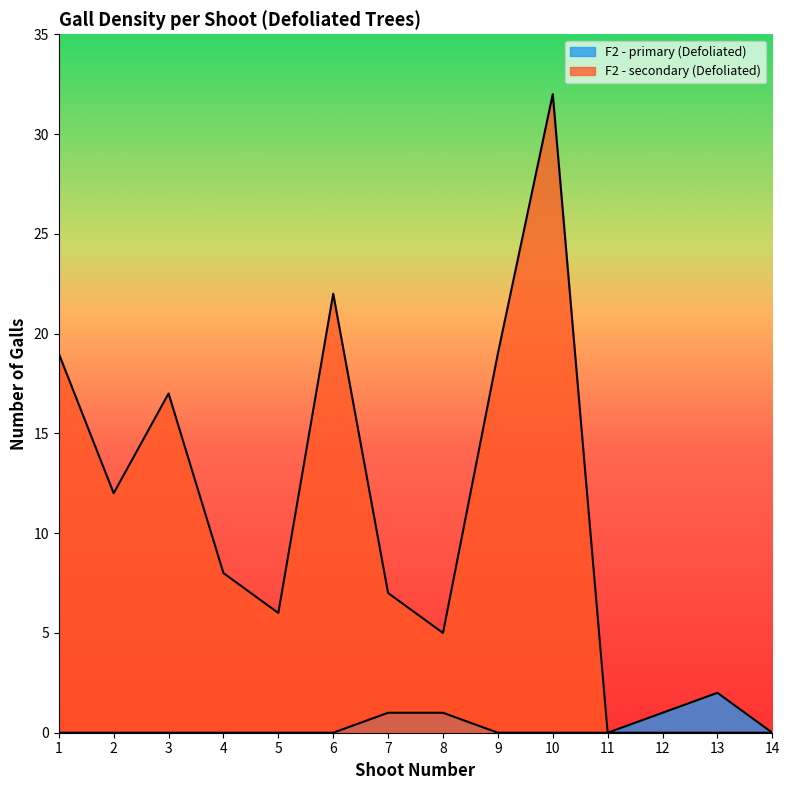

Read the F2 - secondary (Defoliated) value at 10, to the nearest 10.

30